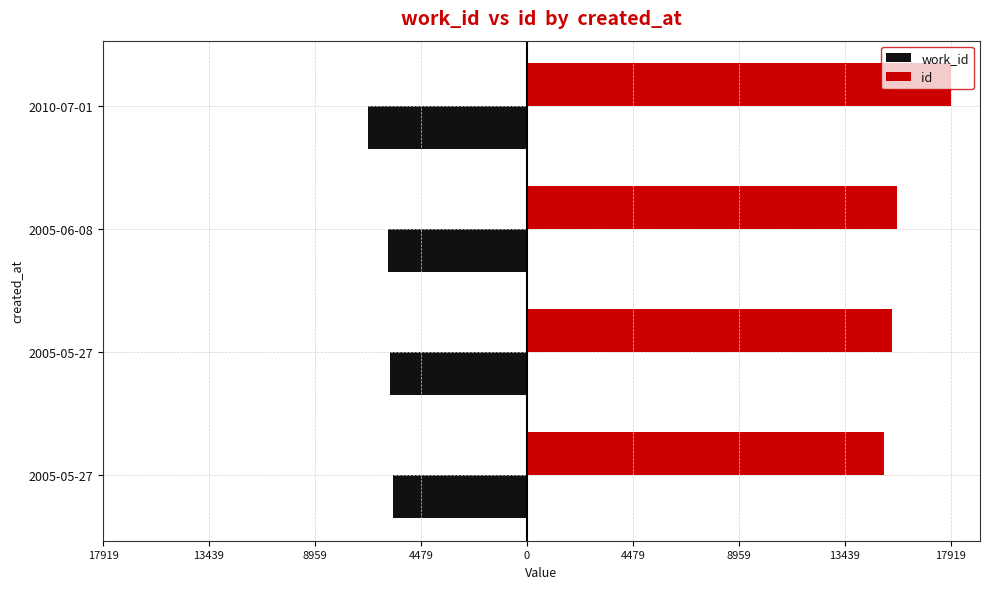

What are all the series names shown in the legend?

work_id, id